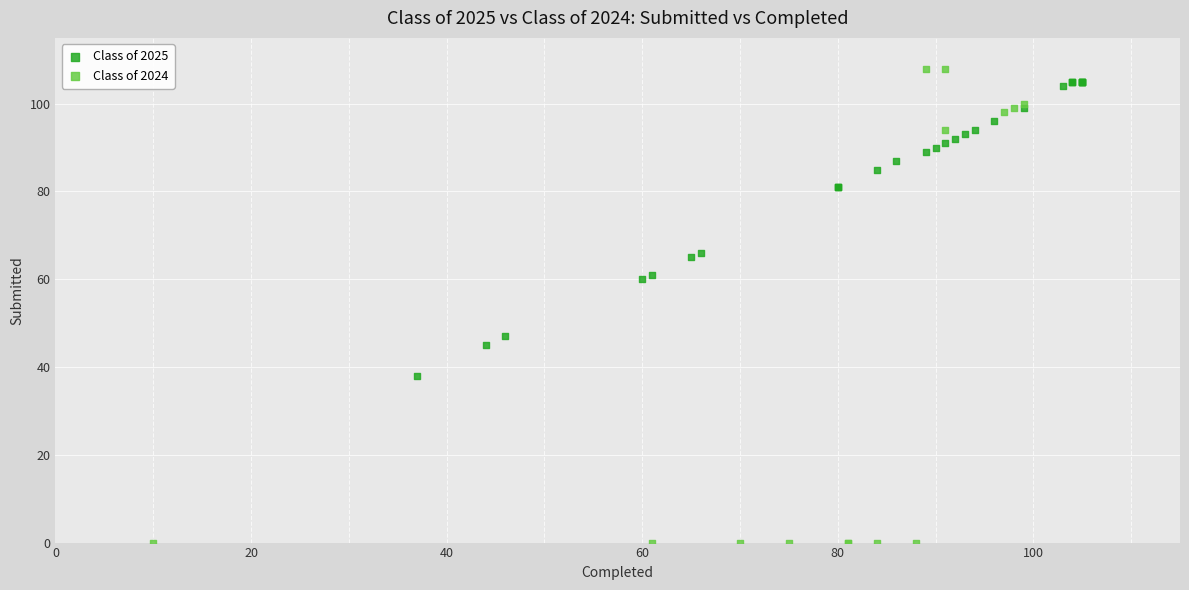

Which series reaches the minimum Y coordinate?

Class of 2024